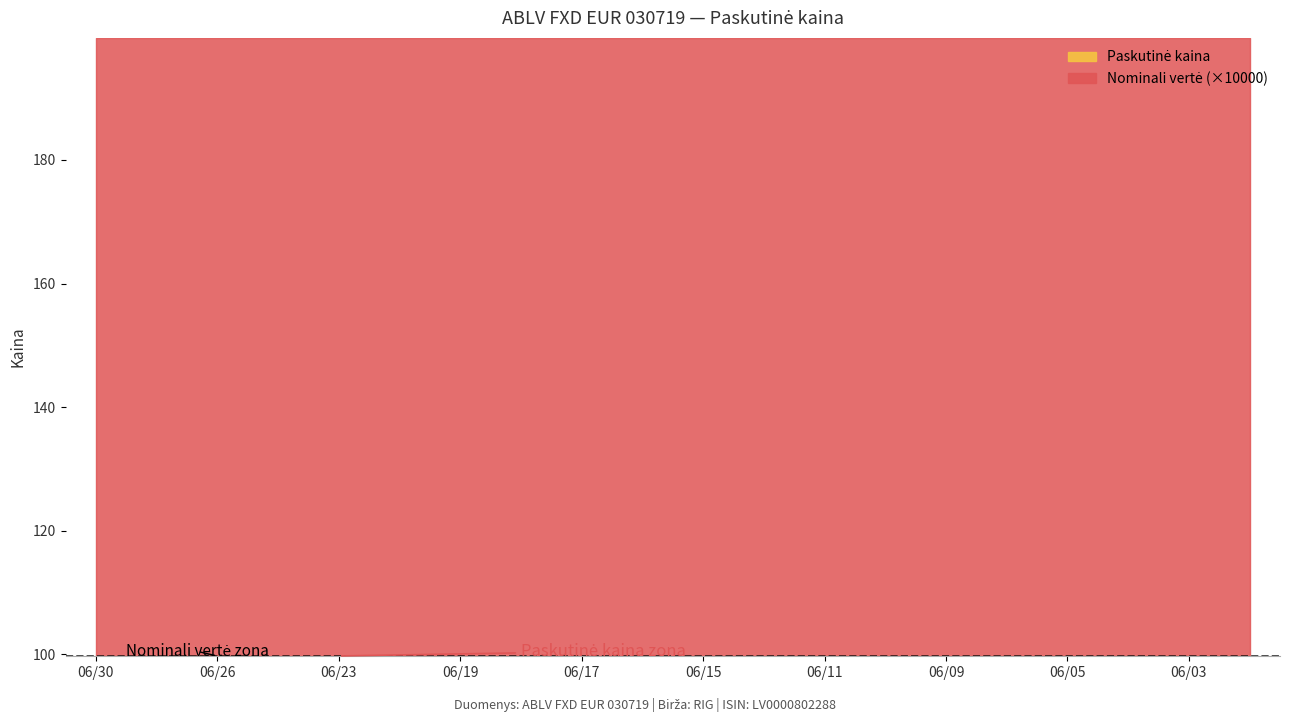

What value does the Paskutinė kaina series have at 2020-06-03?

99.7